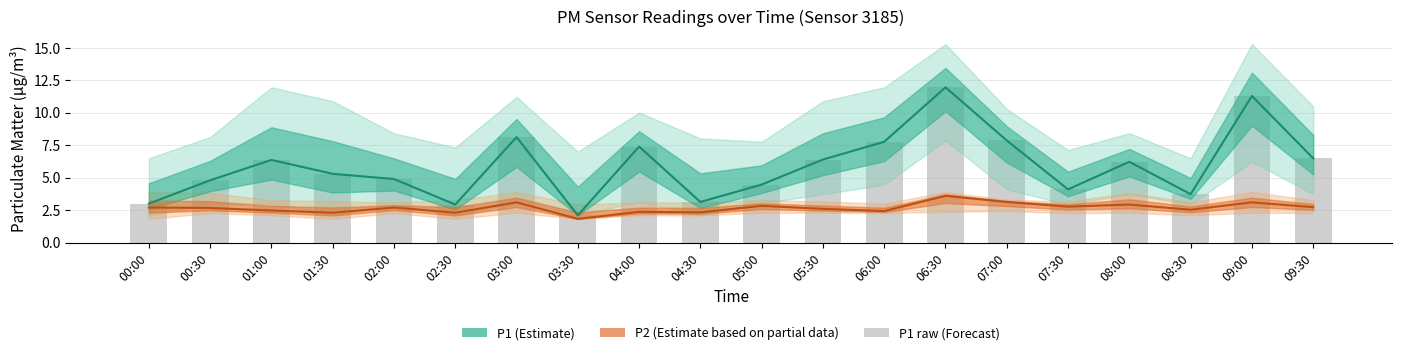

Is it true that the value at 00:00 is 3.0?

True